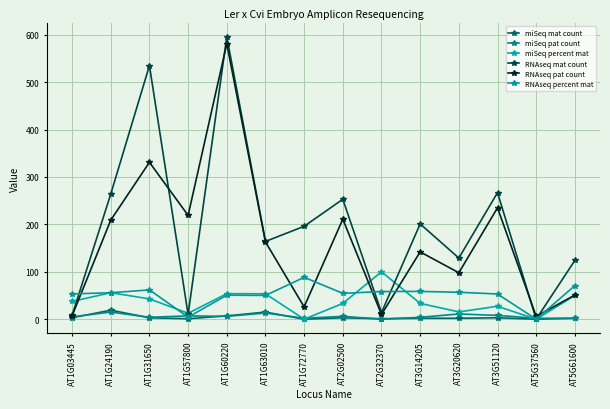

Count the number of data series in this chart.

6